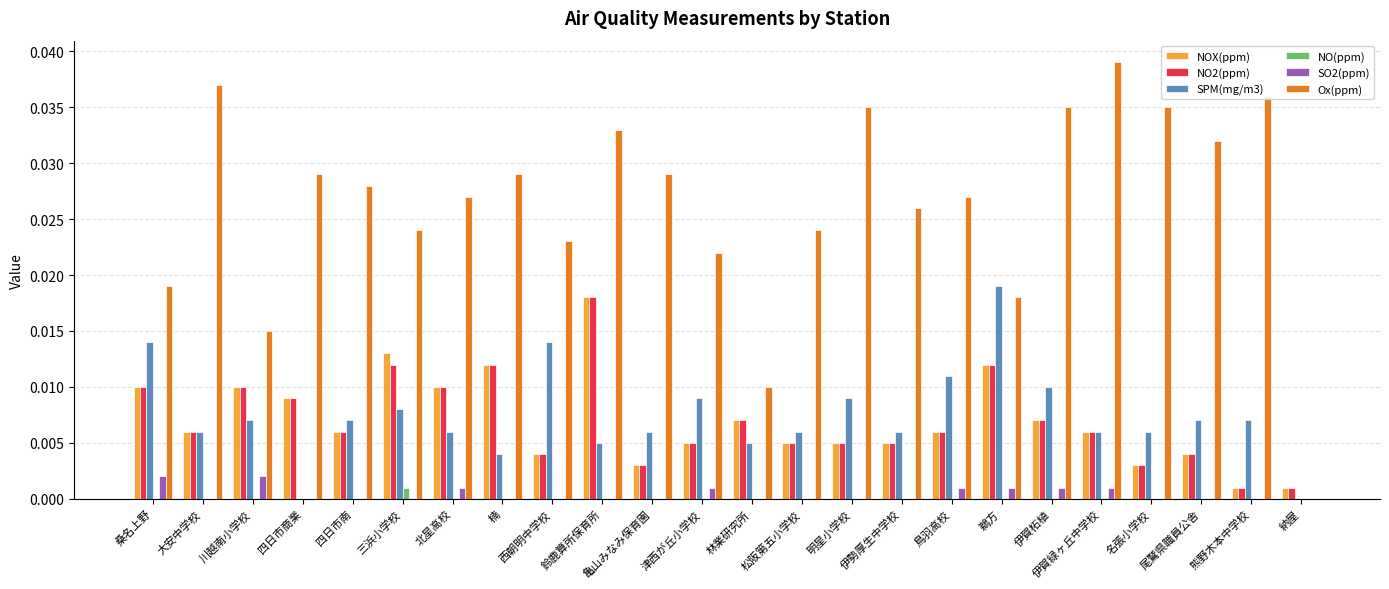

Is it true that SPM(mg/m3) equals 0.0 at 尾鷲県職員公舎?

True